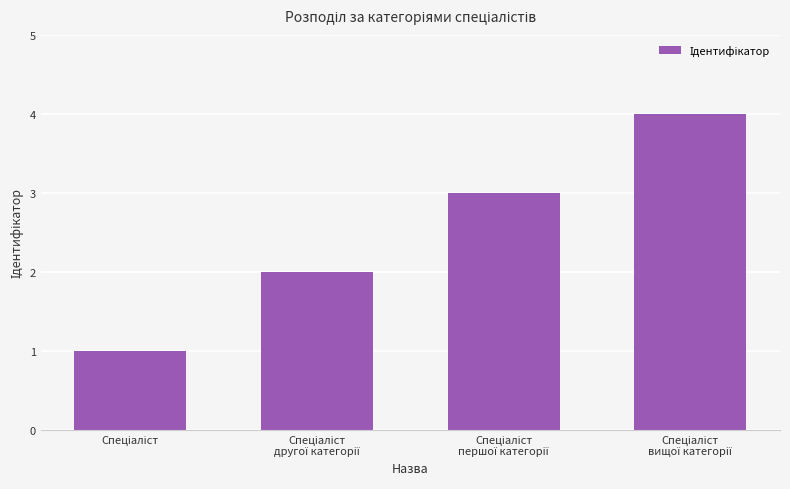

How many distinct data groups are displayed?

1